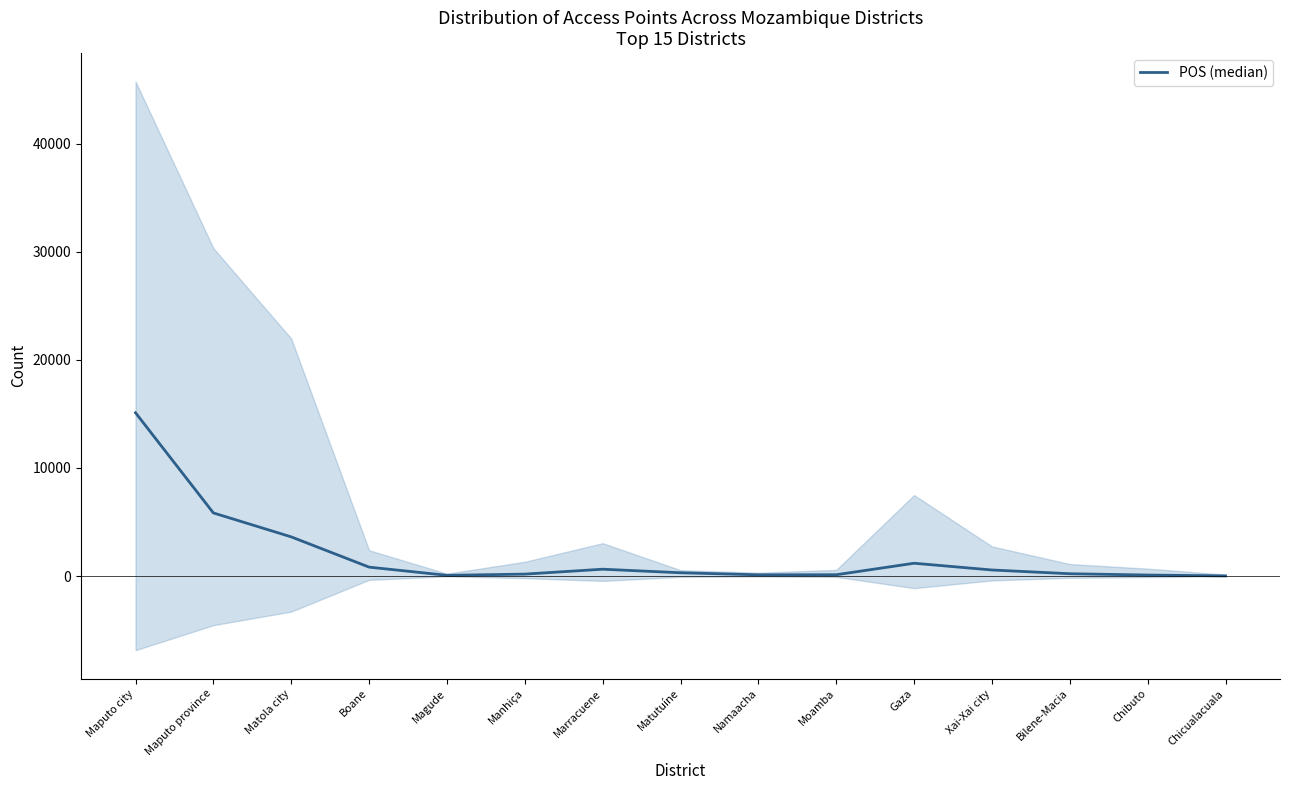

What is the value of the 7th point from the left?

629